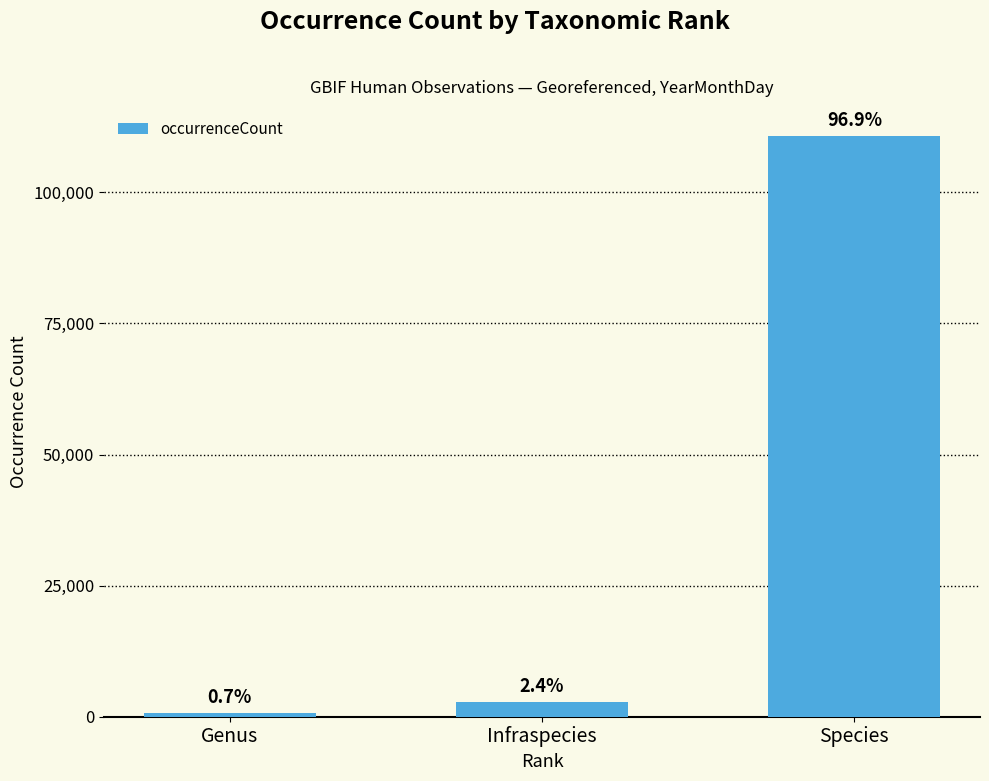

Between Genus and Species, which is larger?

Species